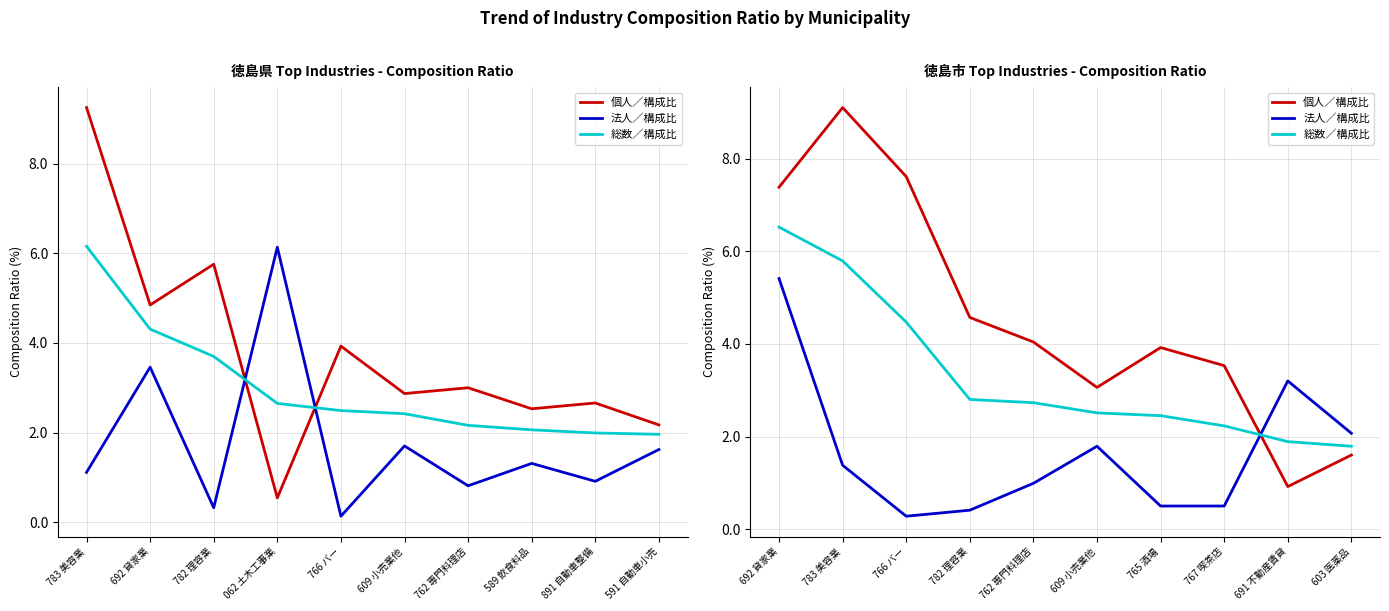

Count the number of data series in this chart.

3